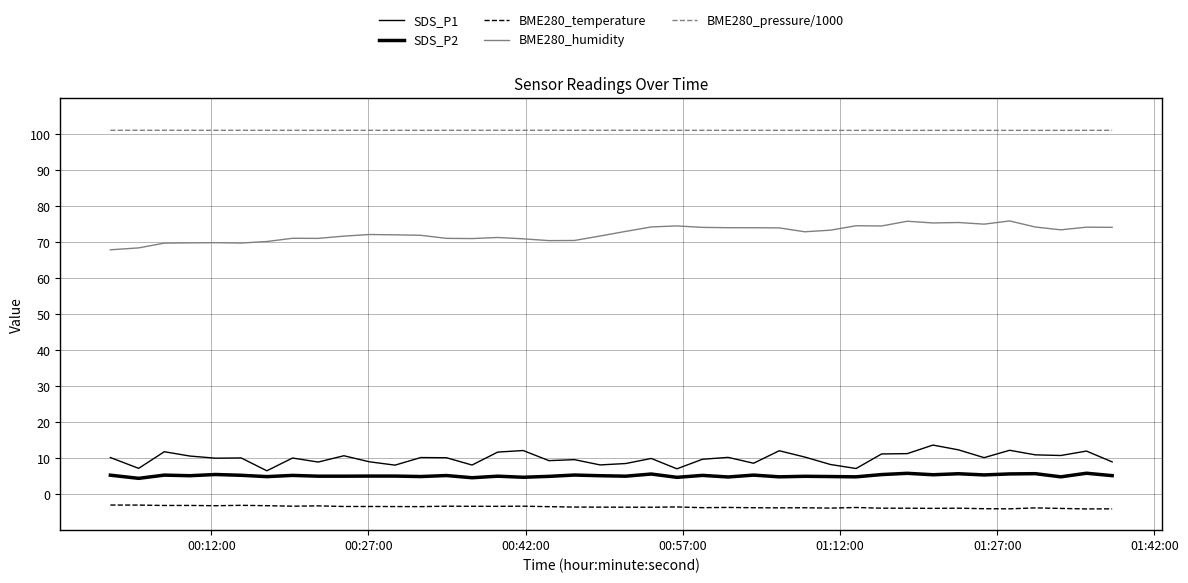

Is this an area chart (filled region under the line)?

No